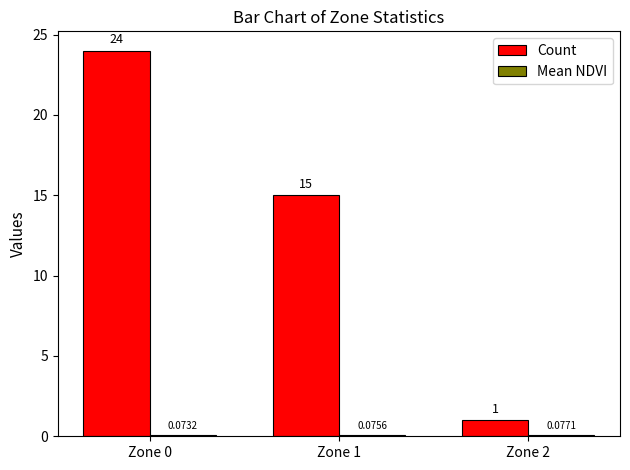

At which category is the sum across all series the highest?

Zone 0